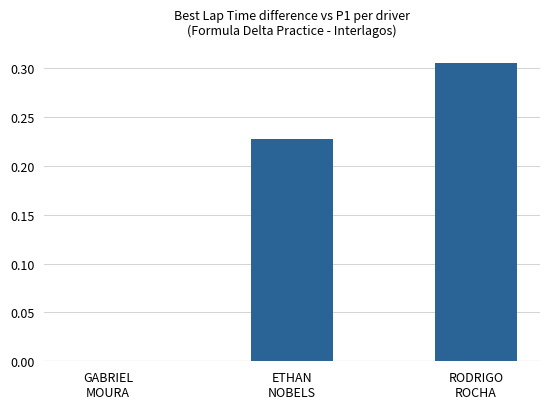

What is the sum of all values?

0.5